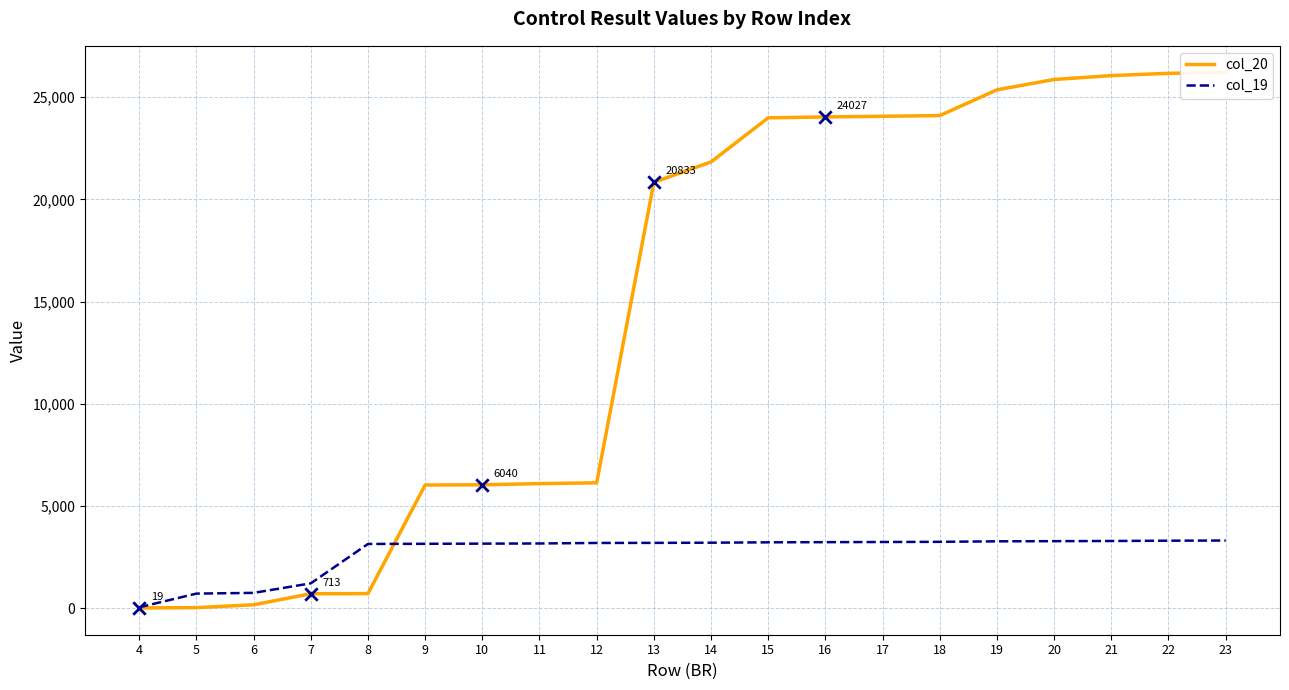

At which category is the sum across all series the highest?

23